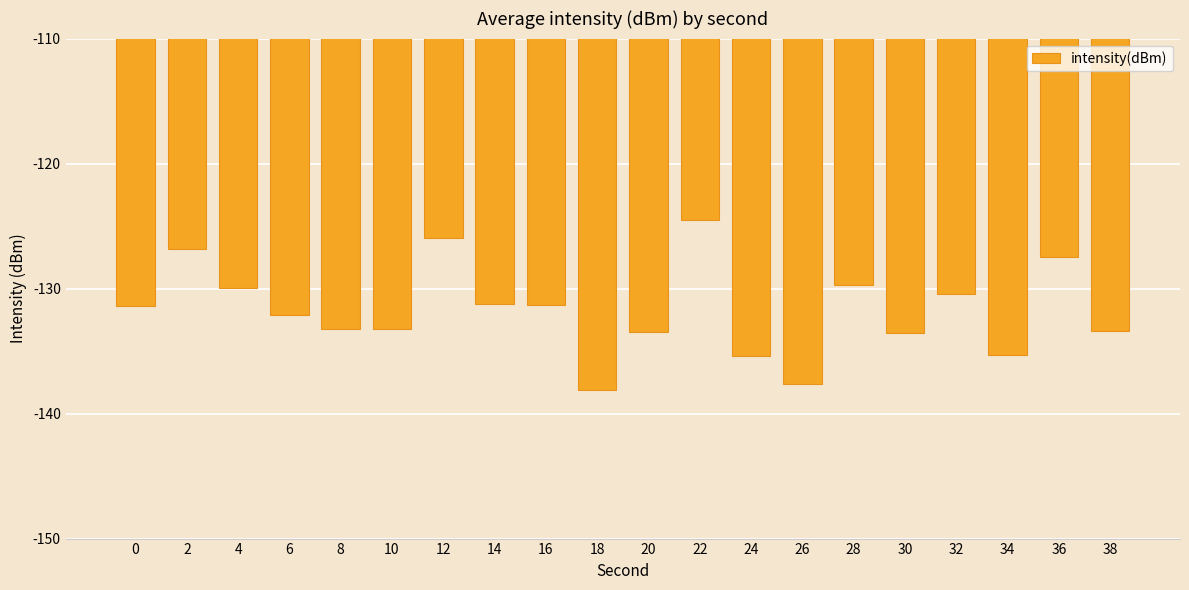

The value at 10 is -133.2. True or false?

True